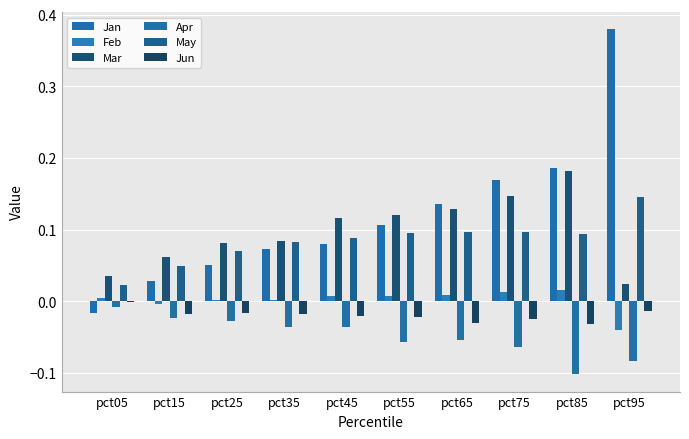

Which series has the largest range (max minus min)?

Jan